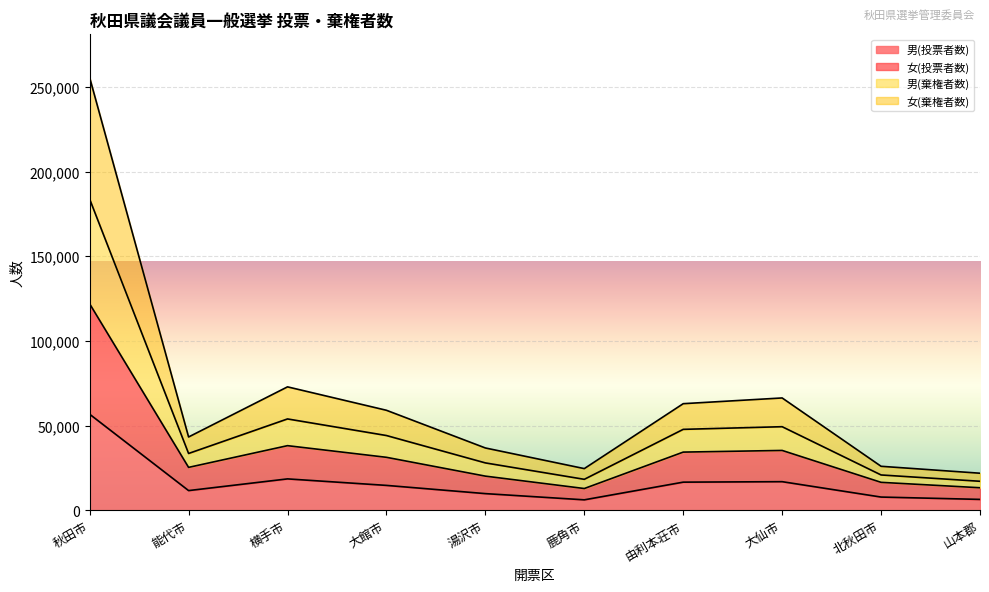

What value does the 男(投票者数) series have at 秋田市?

56702